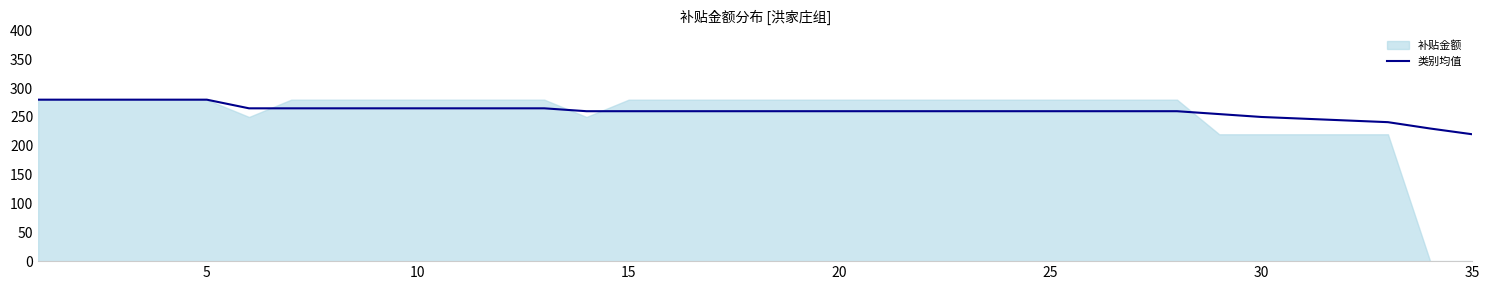

The value of 类别均值 at 5 is 280. True or false?

True